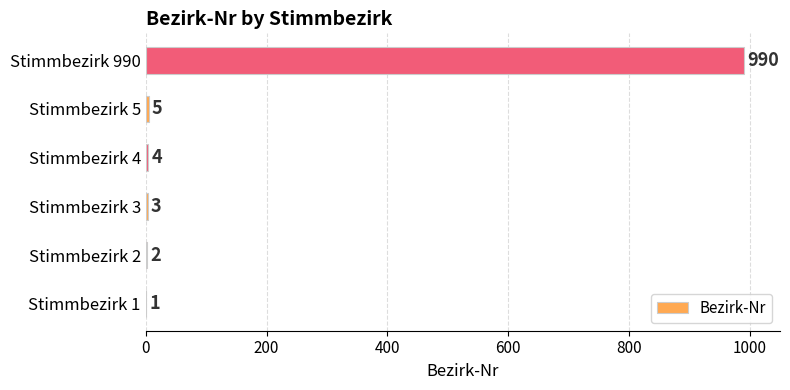

What is the change in value from Stimmbezirk 2 to Stimmbezirk 3?

+1